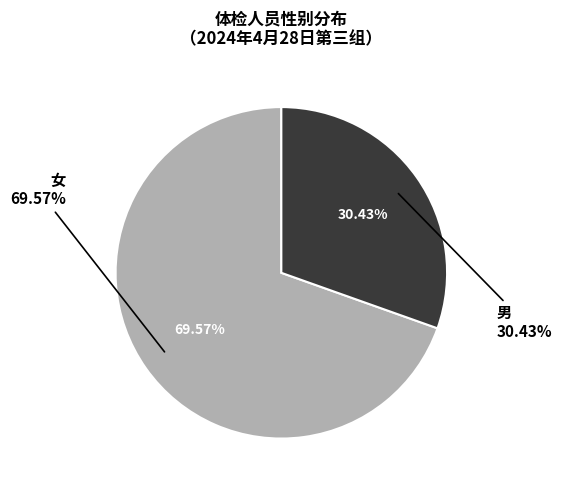

To the nearest percent, what is the difference between the 女 and 男 slice percentages?

39%